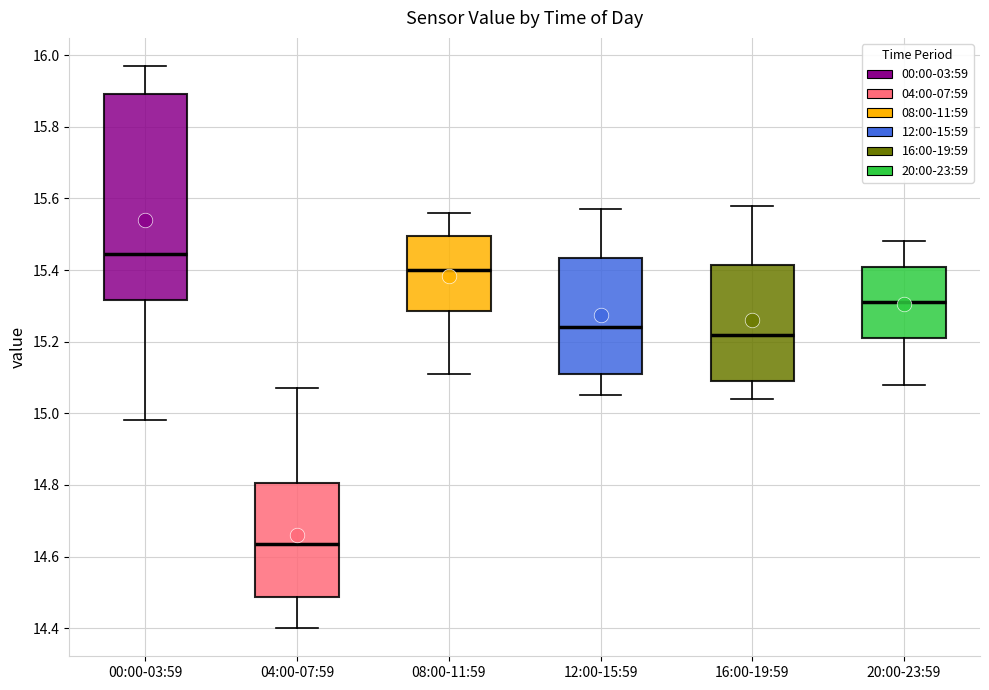

Reading left to right, read every box against the y-axis: the position of its median line, the range the box covers, and the ends of its whiskers. The values are not printed on the chart, so give them approximately, as read against the axis.

00:00-03:59: median 15.44, box 15.32 to 15.90, whiskers 14.98 to 15.98
04:00-07:59: median 14.64, box 14.48 to 14.80, whiskers 14.40 to 15.08
08:00-11:59: median 15.40, box 15.28 to 15.50, whiskers 15.12 to 15.56
12:00-15:59: median 15.24, box 15.12 to 15.44, whiskers 15.06 to 15.58
16:00-19:59: median 15.22, box 15.10 to 15.42, whiskers 15.04 to 15.58
20:00-23:59: median 15.32, box 15.22 to 15.42, whiskers 15.08 to 15.48